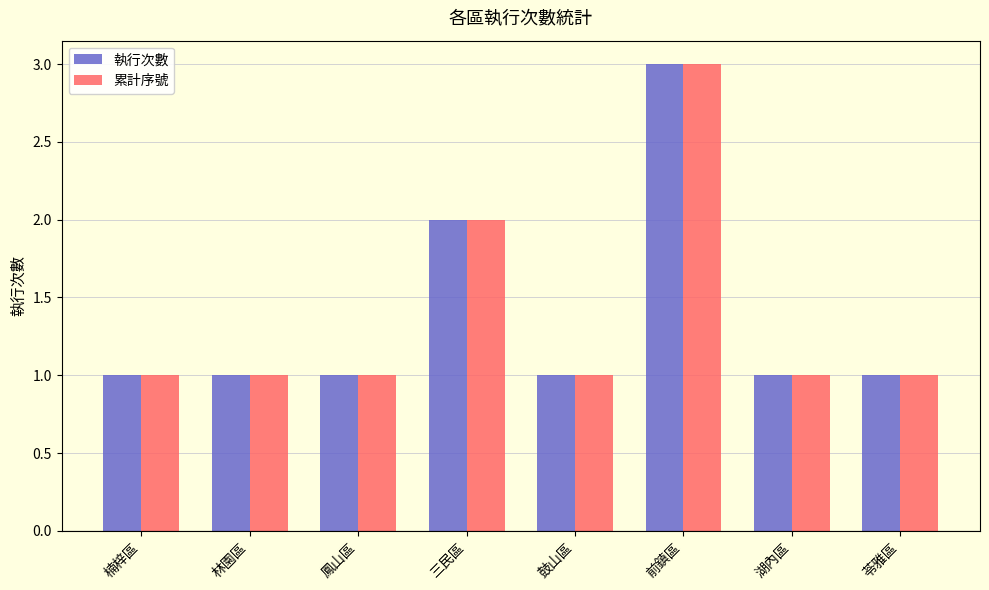

Reading left to right, transcribe all the data shown in this chart.

執行次數: 1	1	1	2	1	3	1	1
累計序號: 1	1	1	2	1	3	1	1